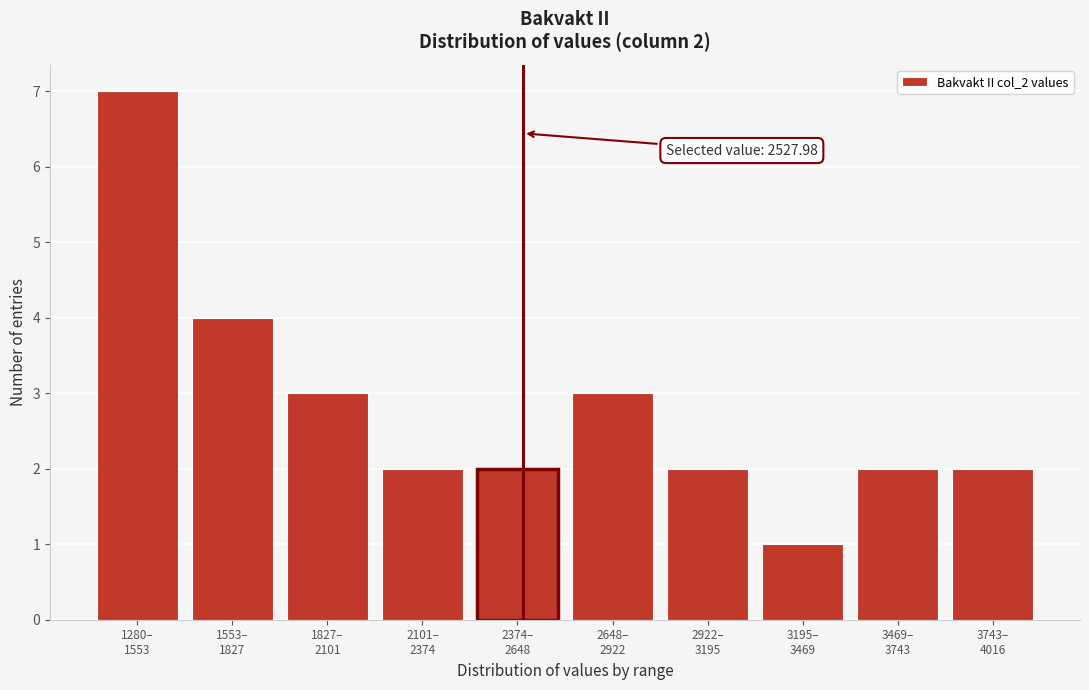

Reading right to left, extract all data points from this chart.

2	2	1	2	3	2	2	3	4	7